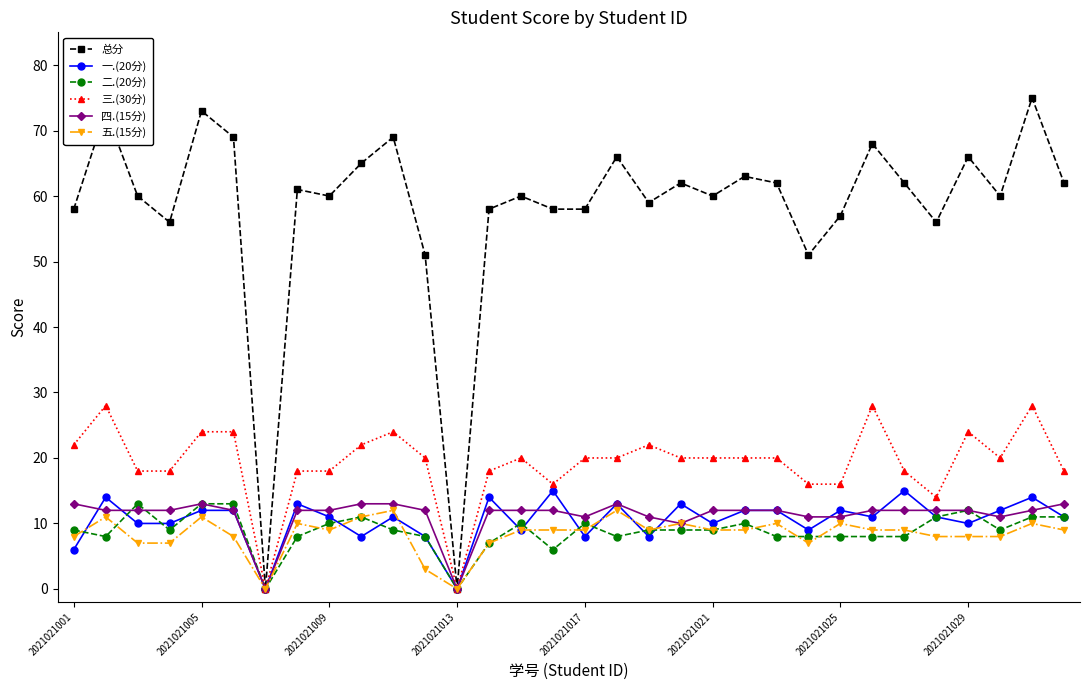

How many data points does each series have?

32